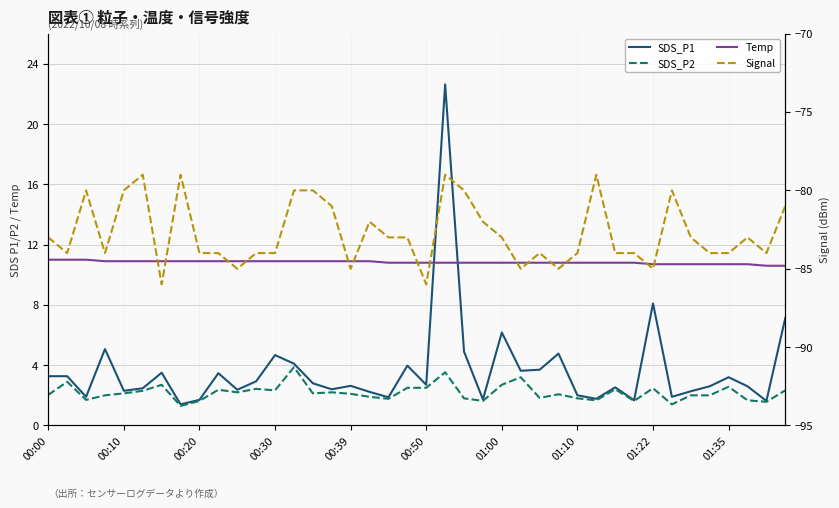

How many lines are shown in the chart?

4